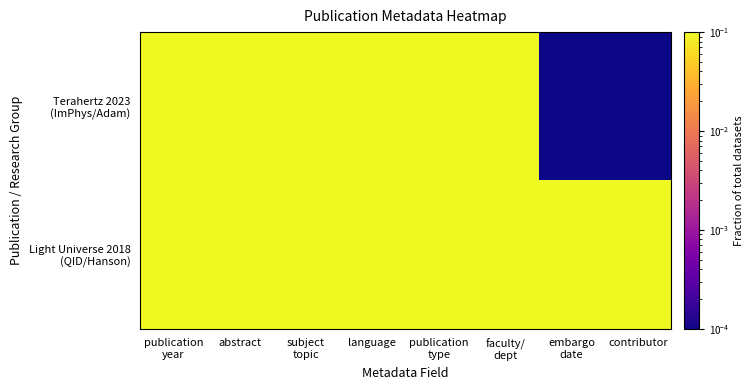

Which series has the widest spread of values?

Terahertz 2023 (ImPhys/Adam)